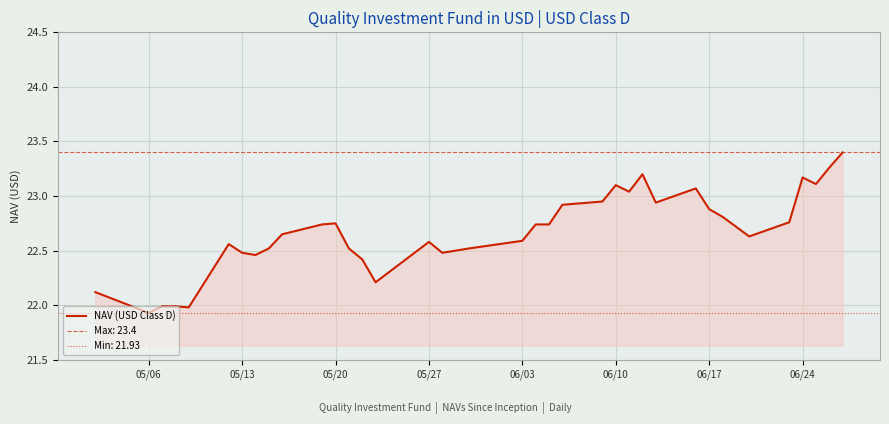

What is the difference between the maximum and minimum values?

1.5